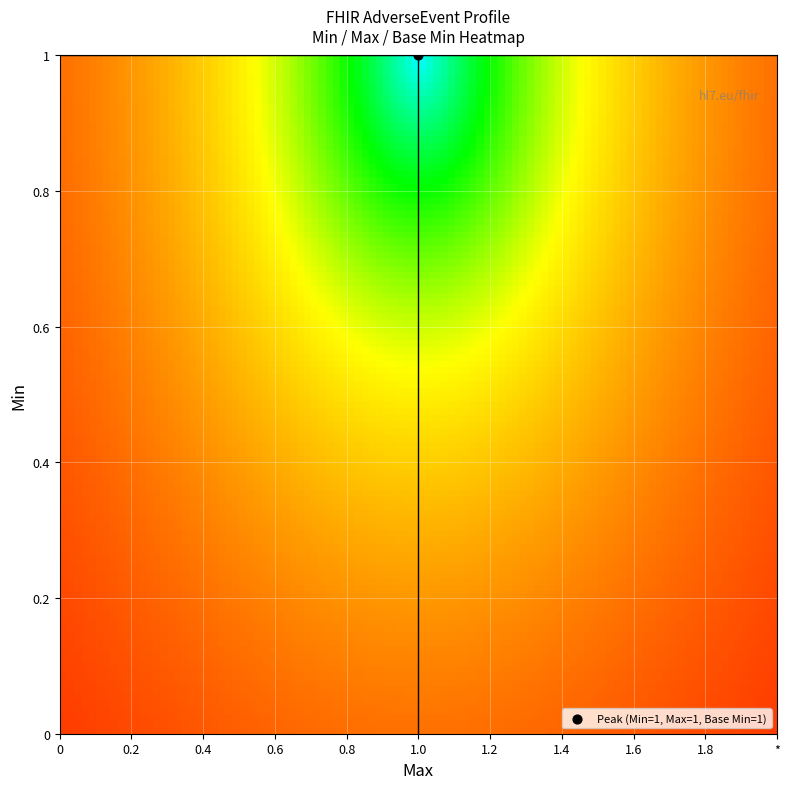

How many positive values does the 1 series have?

2